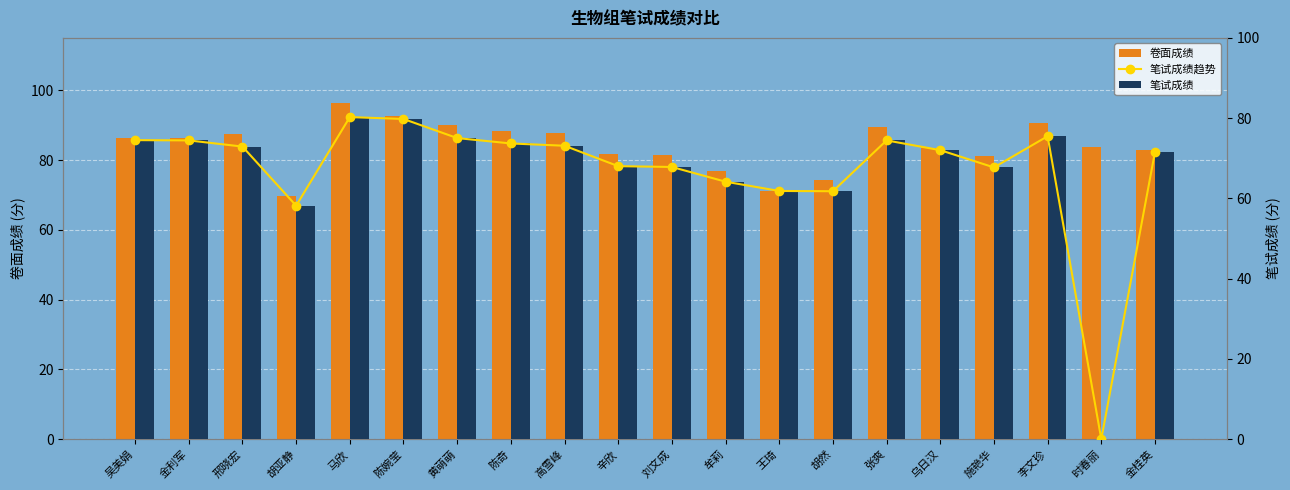

At which category does the chart reach its peak across all series?

马欣